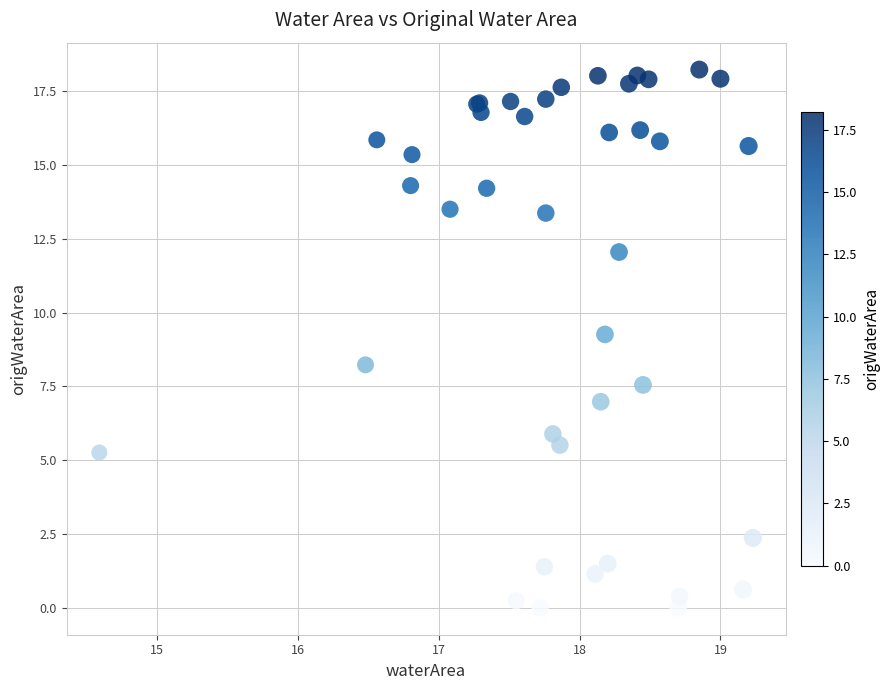

What Y value in the scatter plot is closest to 9?

9.3